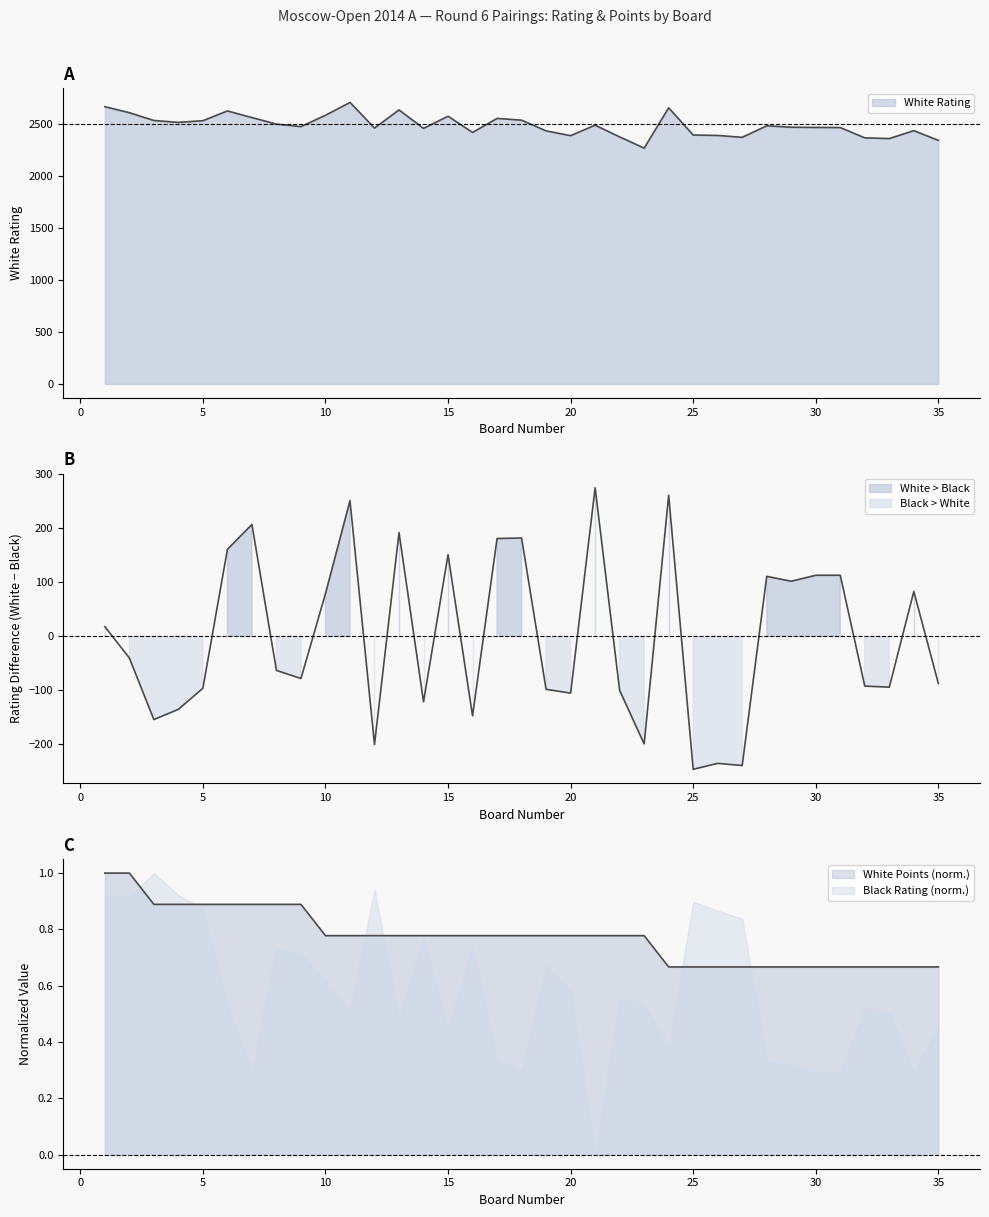

Which series has the largest range (max minus min)?

White Rating